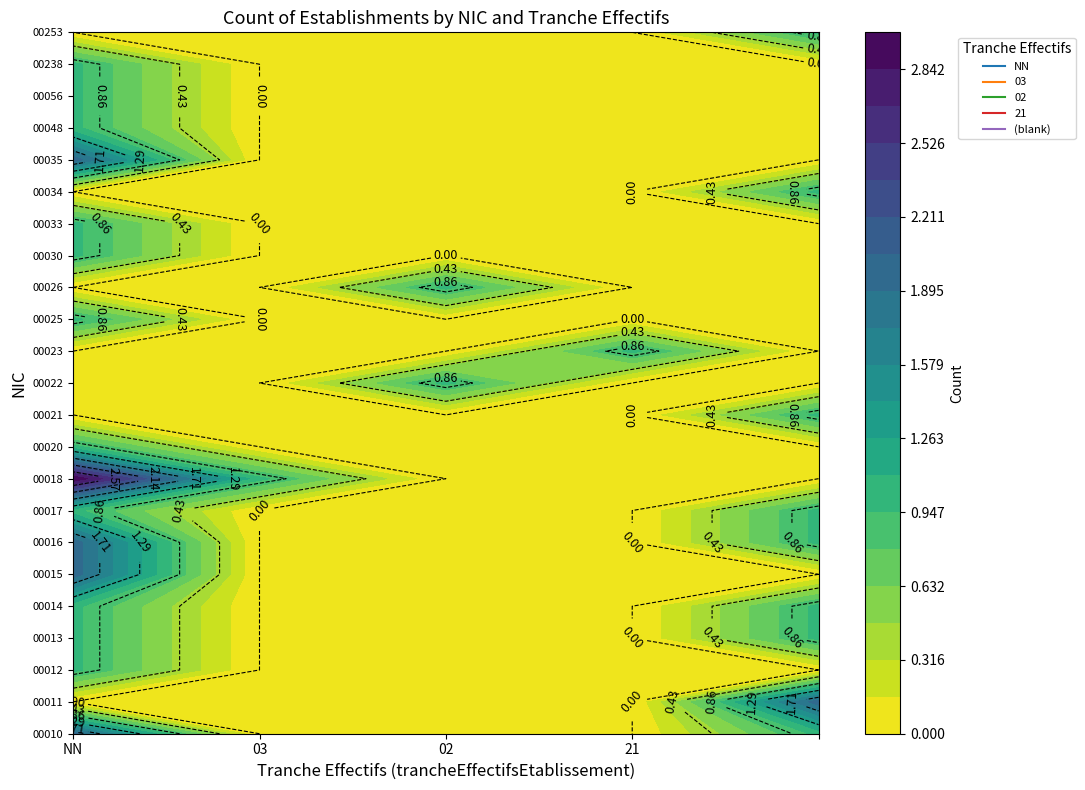

Is it true that 00021 equals 0 at 03?

True